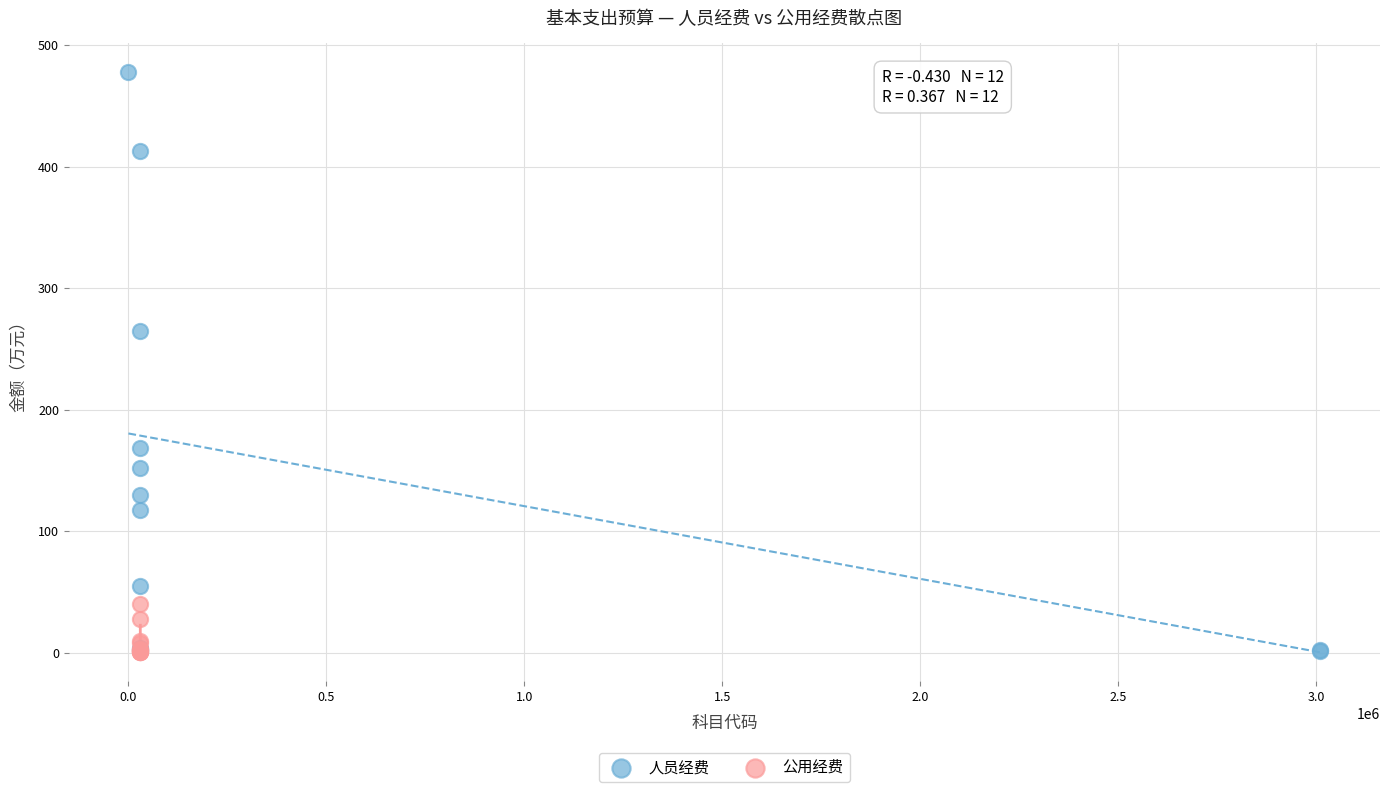

Which series has the widest spread of Y values?

人员经费